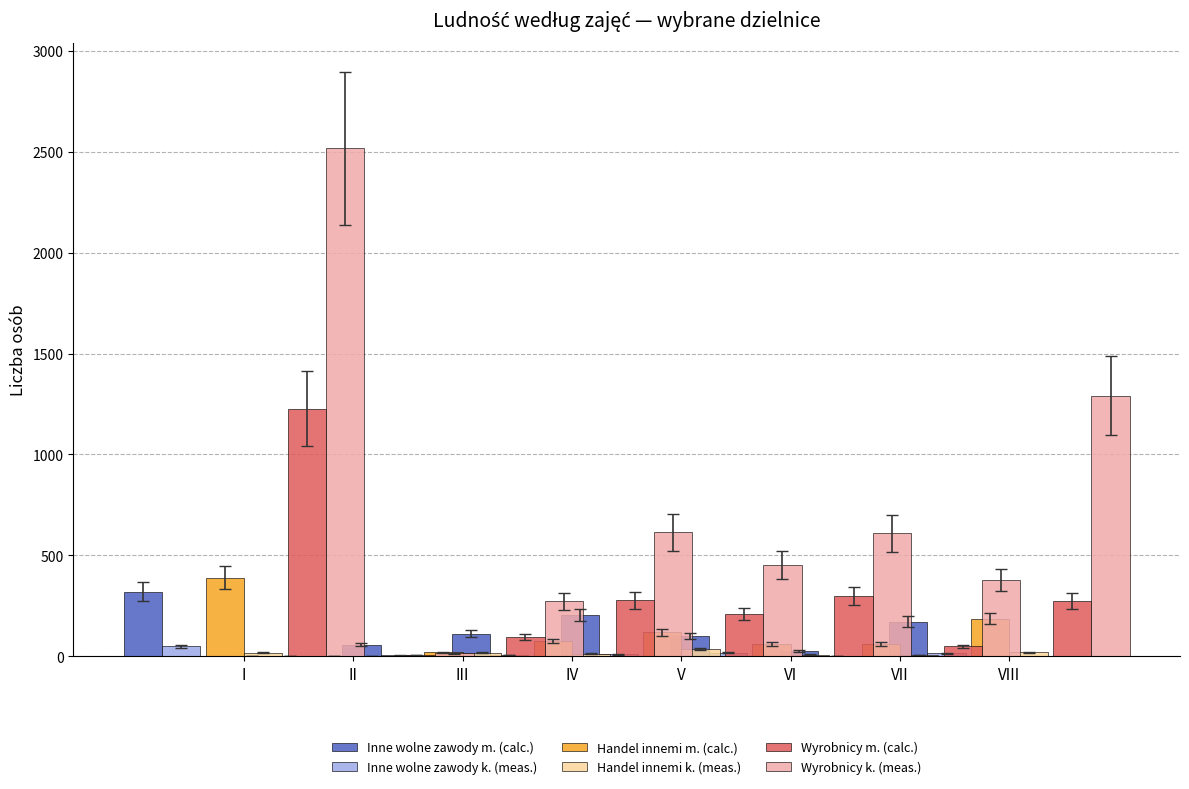

What are all the series names shown in the legend?

Inne wolne zawody m. (calc.), Inne wolne zawody k. (meas.), Handel innemi m. (calc.), Handel innemi k. (meas.), Wyrobnicy m. (calc.), Wyrobnicy k. (meas.)